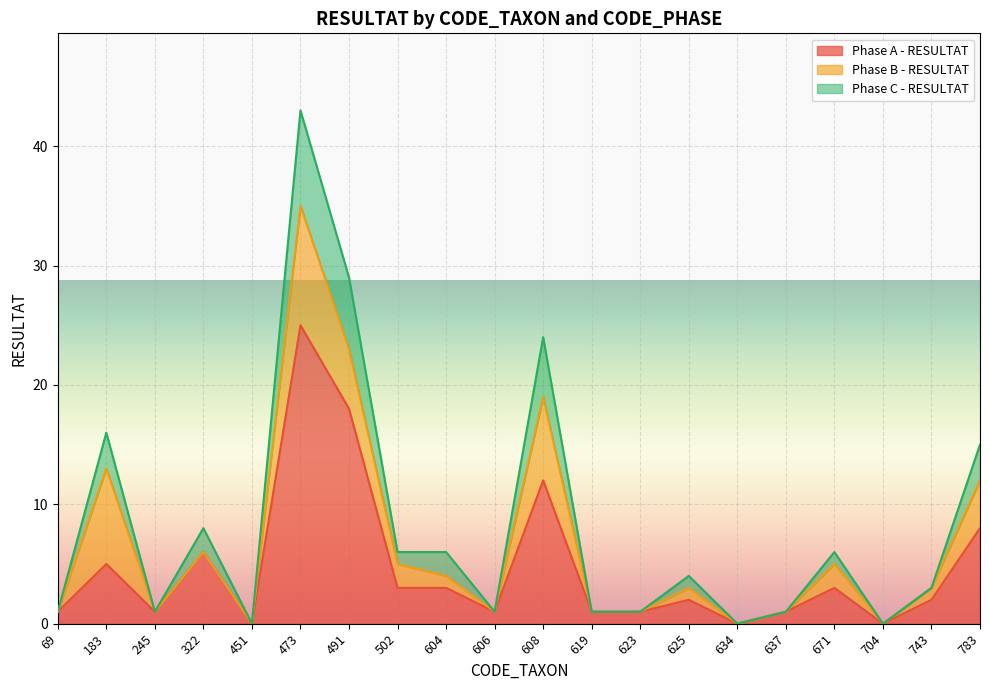

True or false: Phase C - RESULTAT and Phase A - RESULTAT intersect in this chart.

False